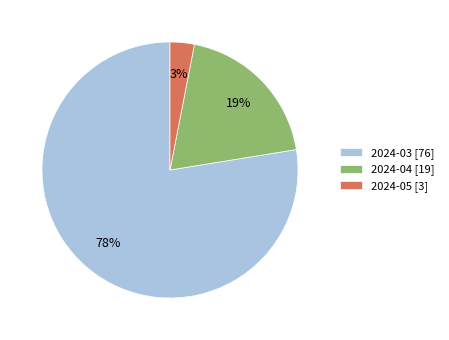

Which category has the biggest portion of the pie?

2024-03